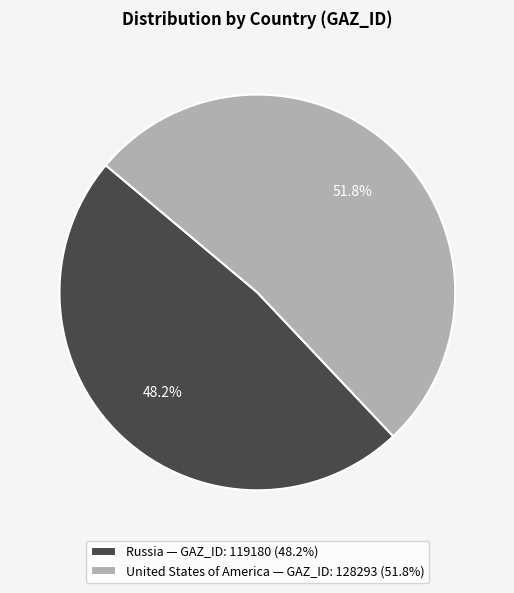

The United States of America slice represents 38% of the pie. True or false?

False